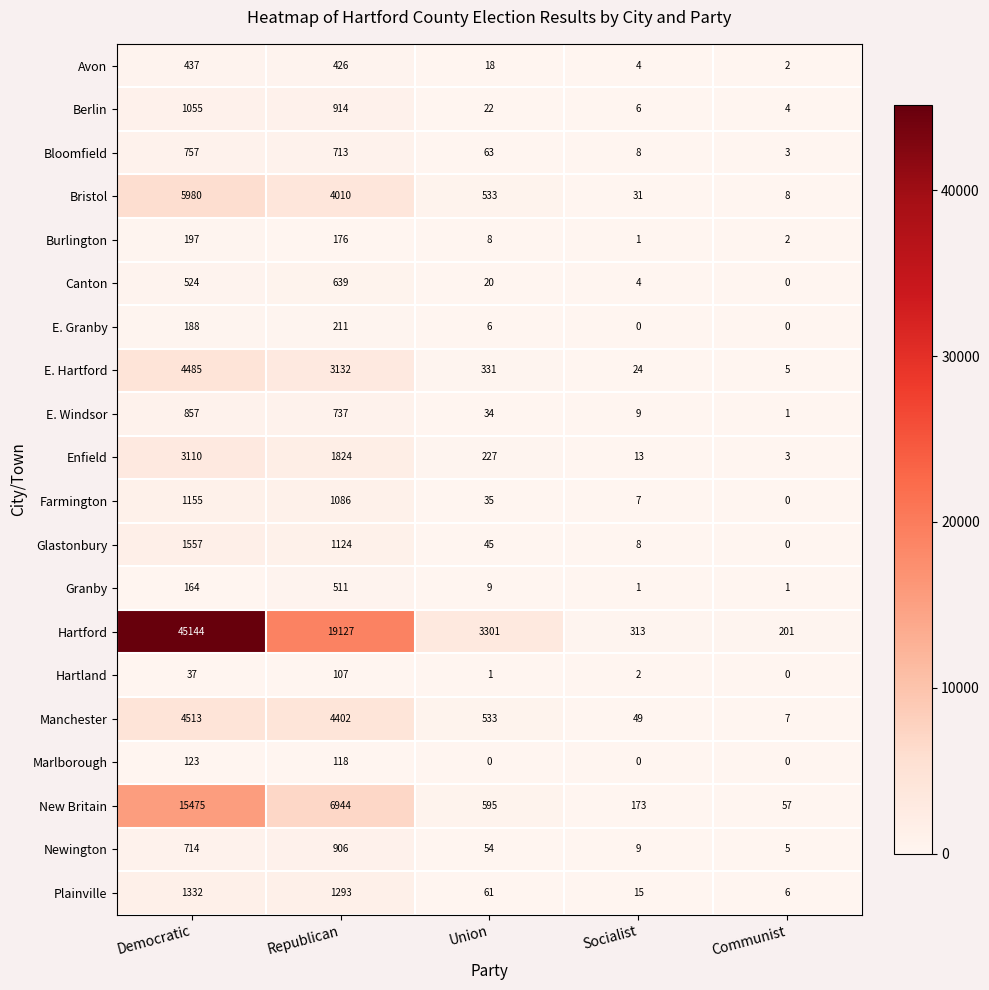

Is it true that Glastonbury equals 1124 at Republican?

True